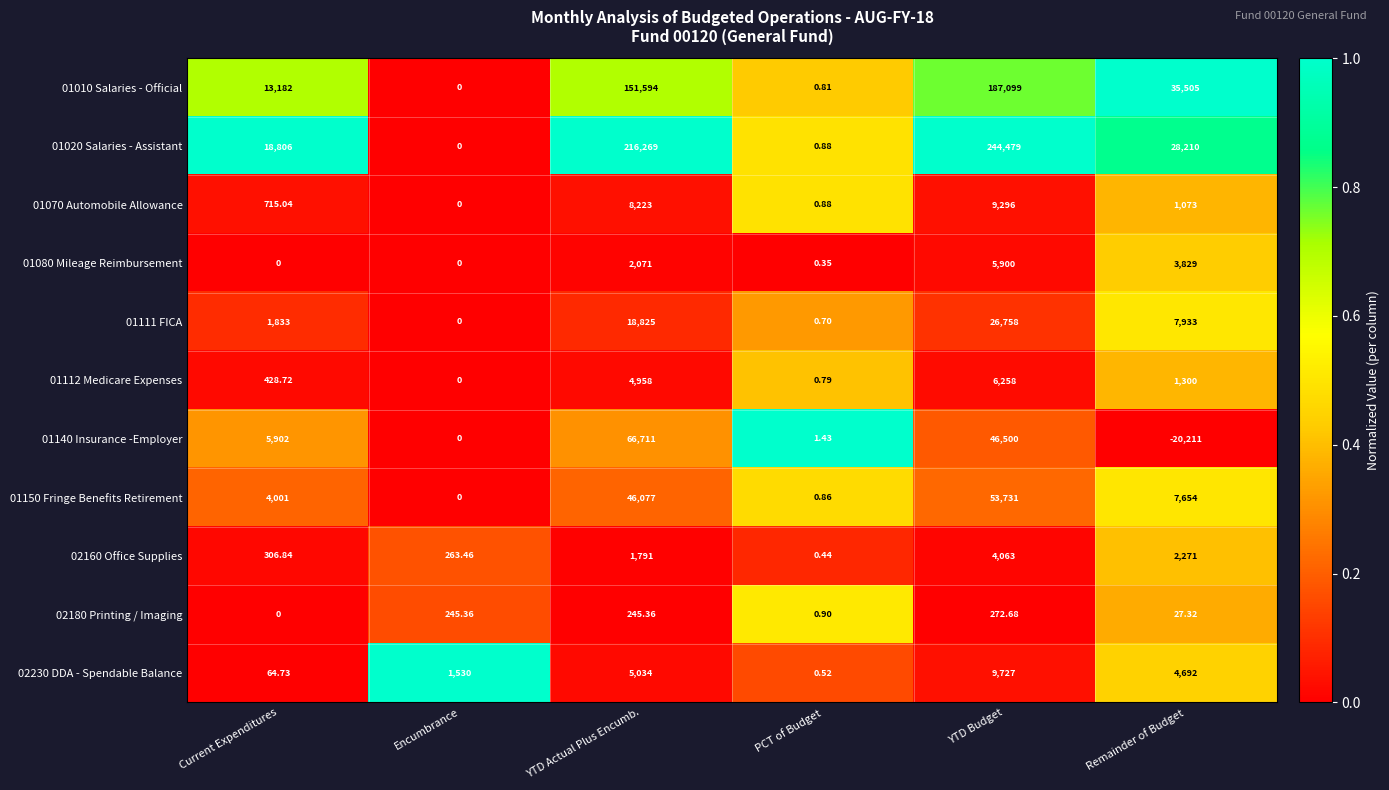

At which category does the chart reach its peak across all series?

YTD Budget